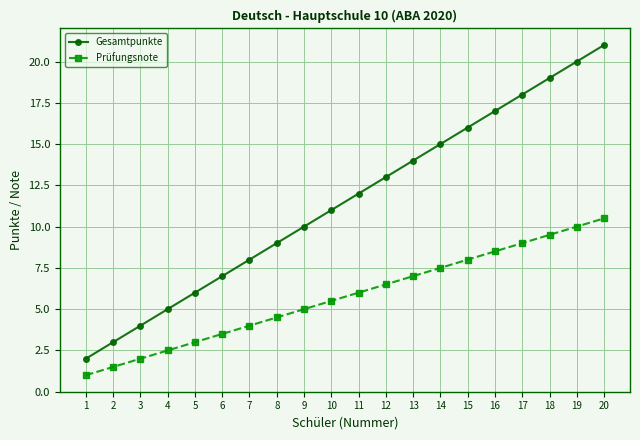

Which series has the widest spread of values?

Gesamtpunkte